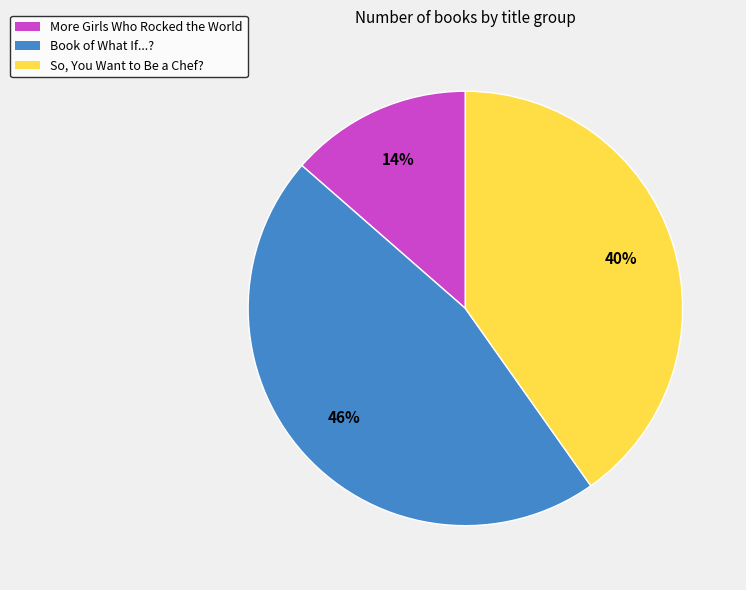

Between Book of What If...? and More Girls Who Rocked the World, which is larger?

Book of What If...?